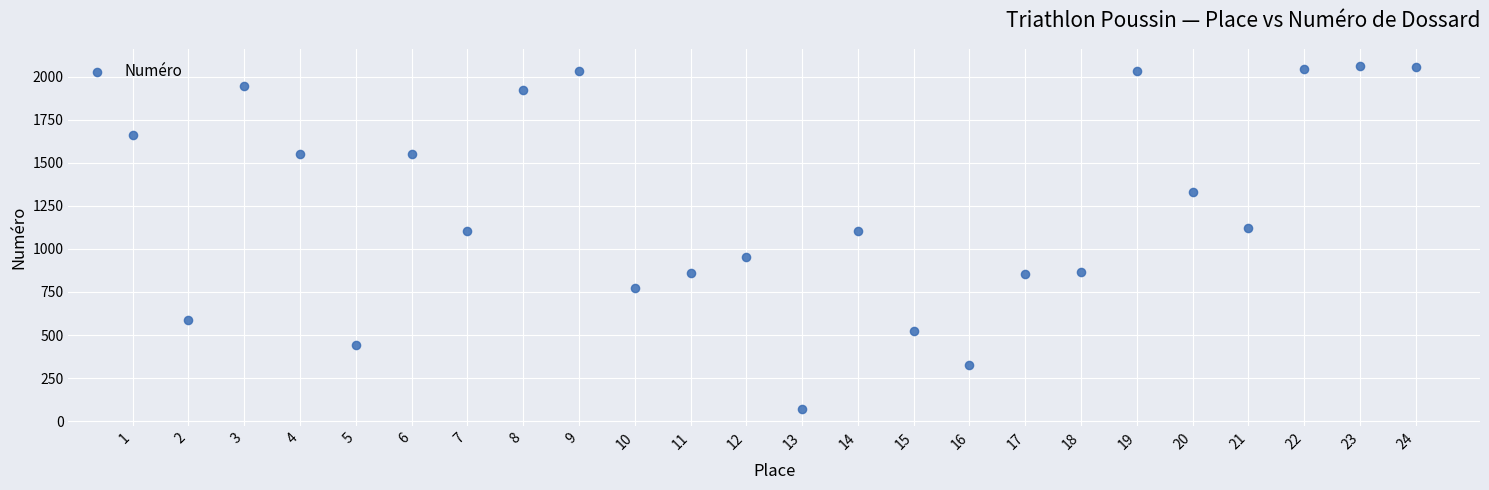

What is the range of Y values (max minus min)?

1991